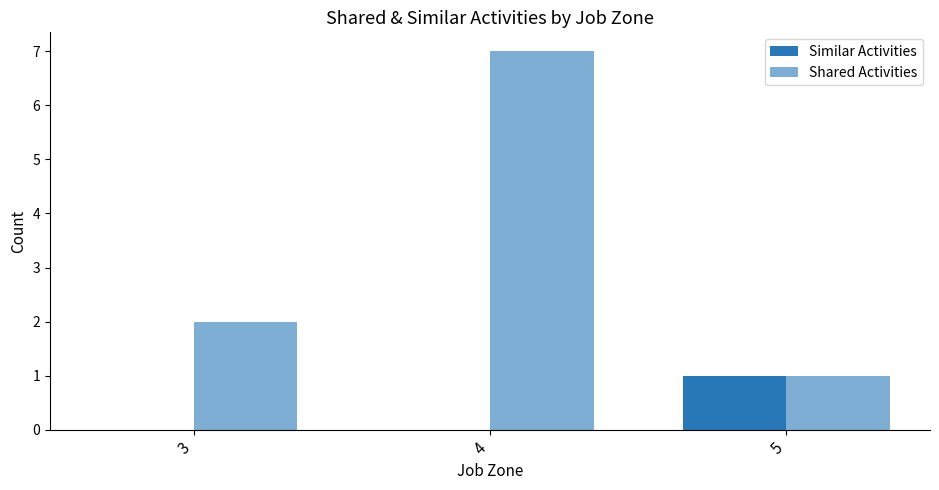

Where is Shared Activities nearest to the value 4?

3